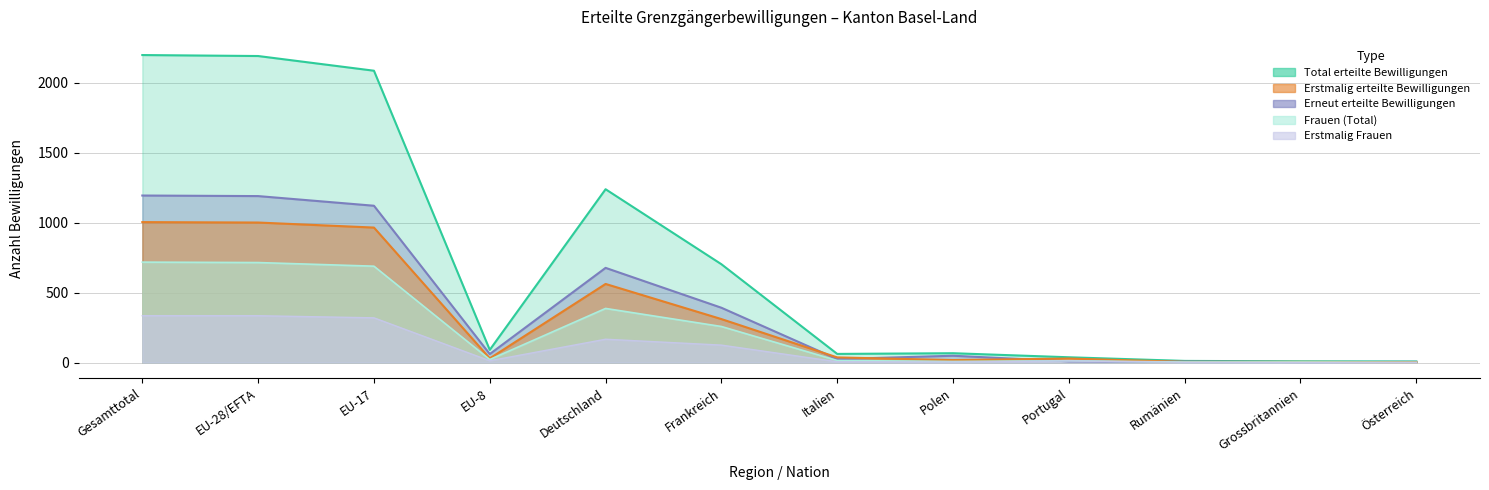

What is the label of the 4th point from the right?

Portugal